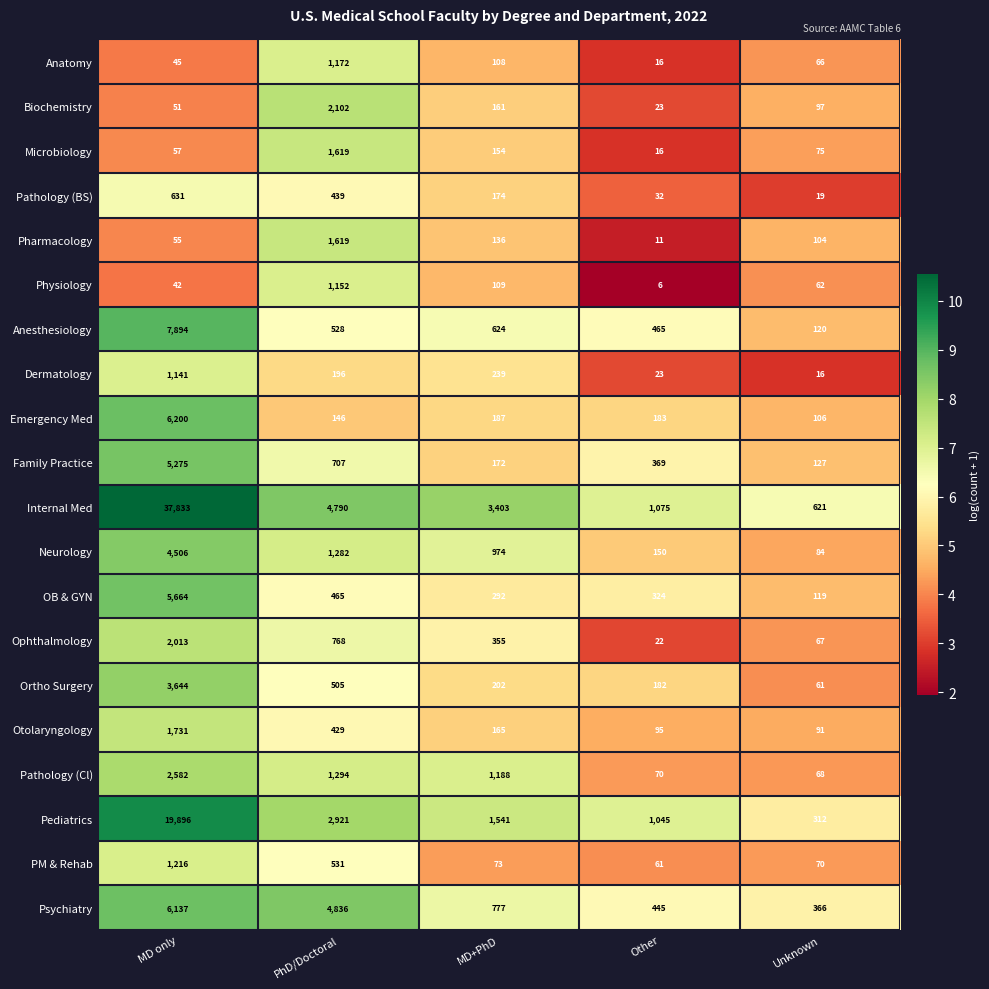

What is the average value of the Physiology series?

274